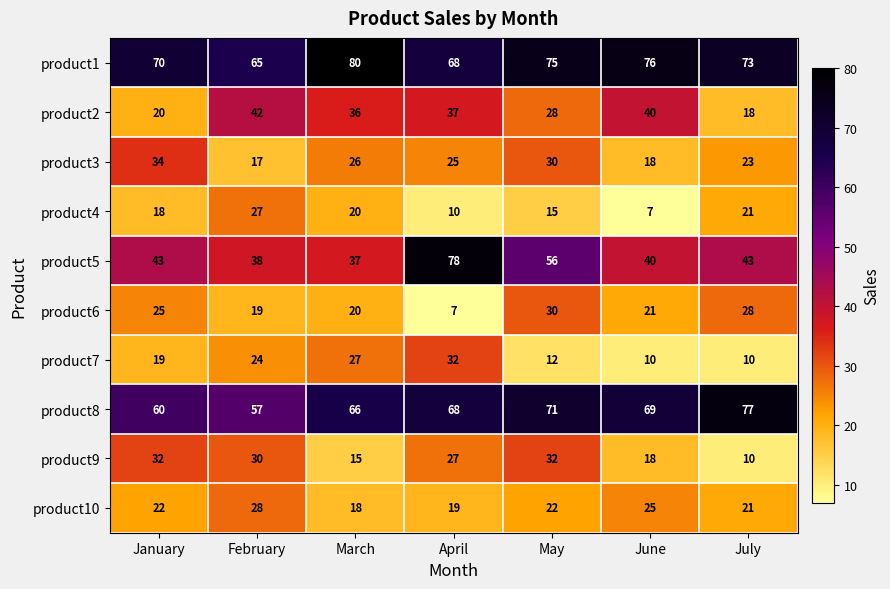

The product6 series shows 20 at March. True or false?

True